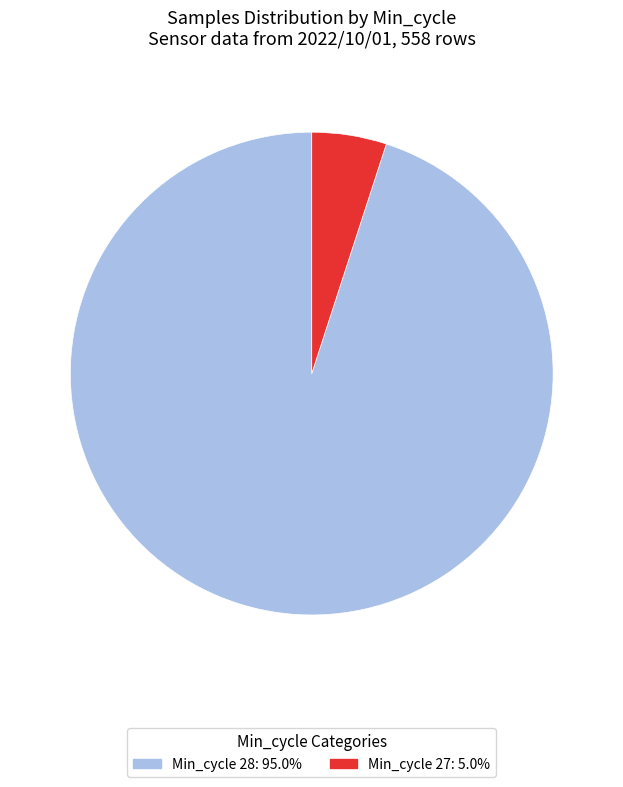

Is there any slice that represents more than half of the pie?

Yes